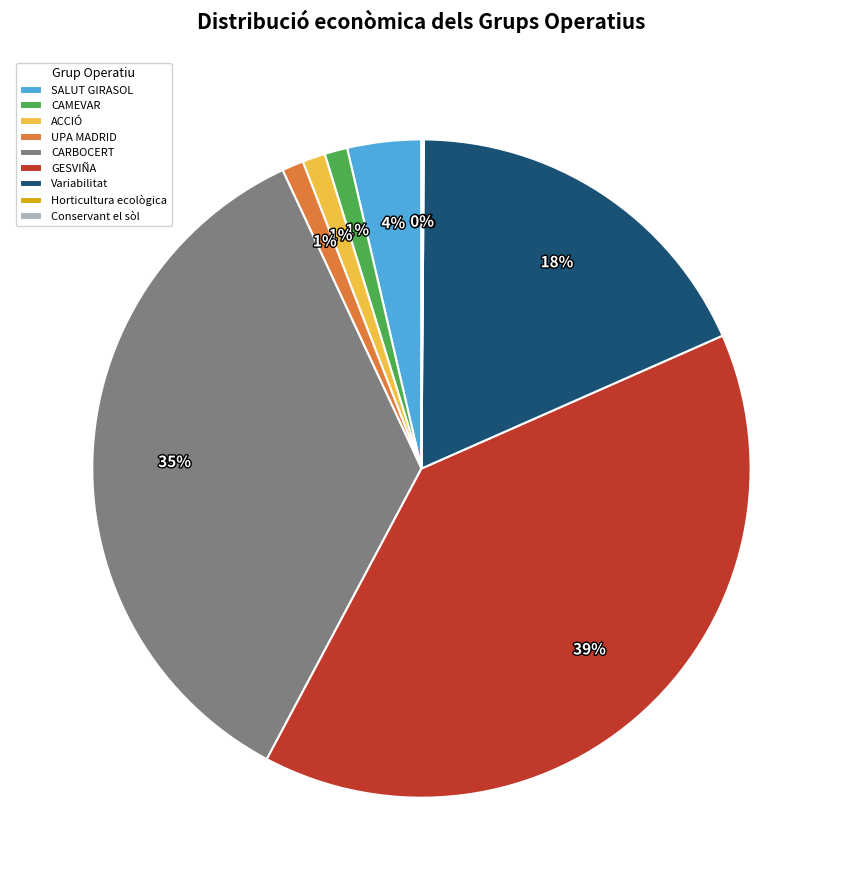

What is the ratio of the value at GESVIÑA to the value at Variabilitat?

2.2